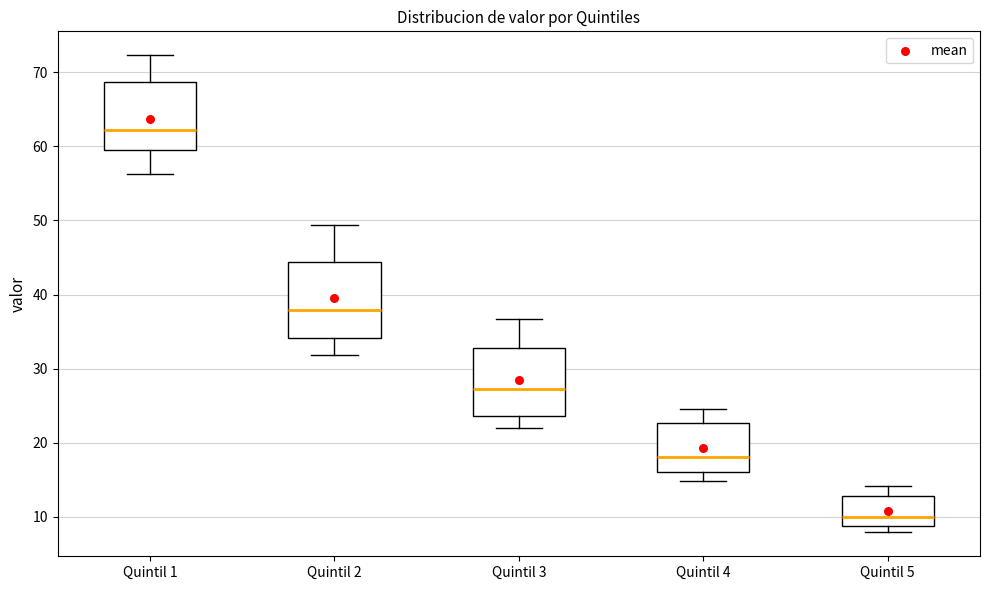

Which box's median line is the highest?

Quintil 1